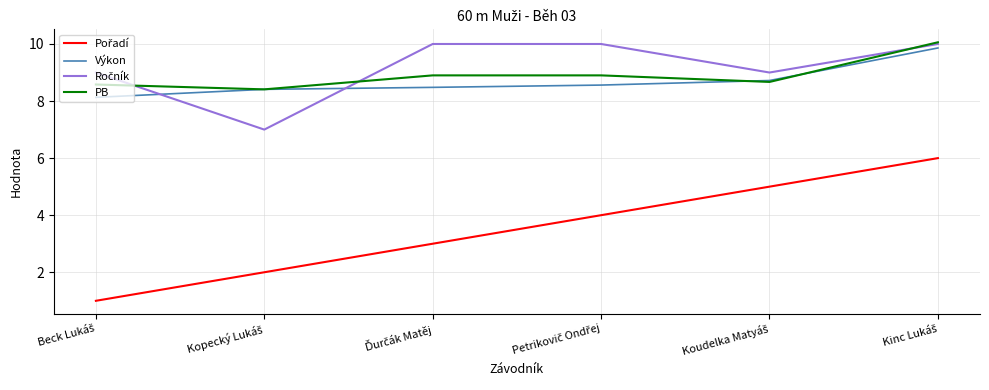

What is the maximum value for PB?

10.1